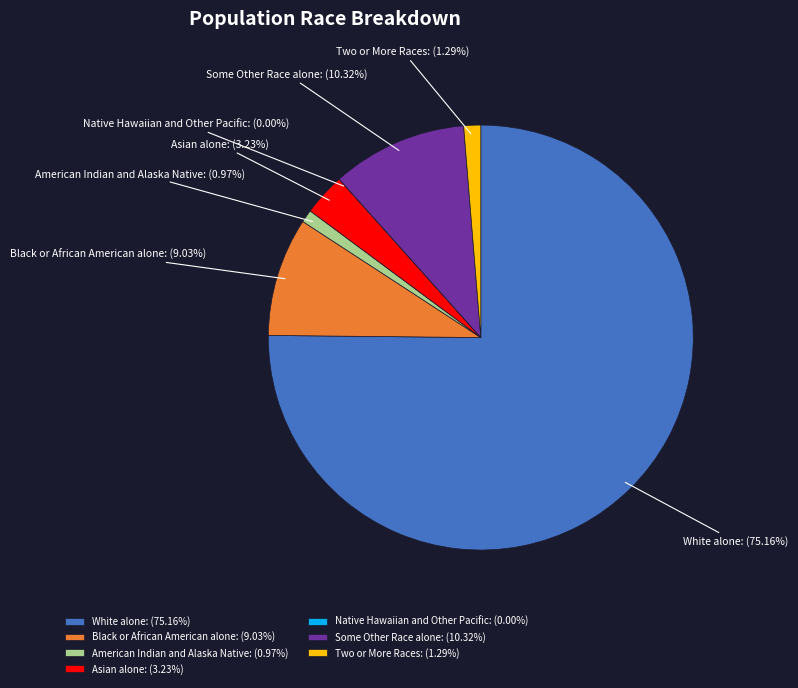

Which slice is the largest?

White alone